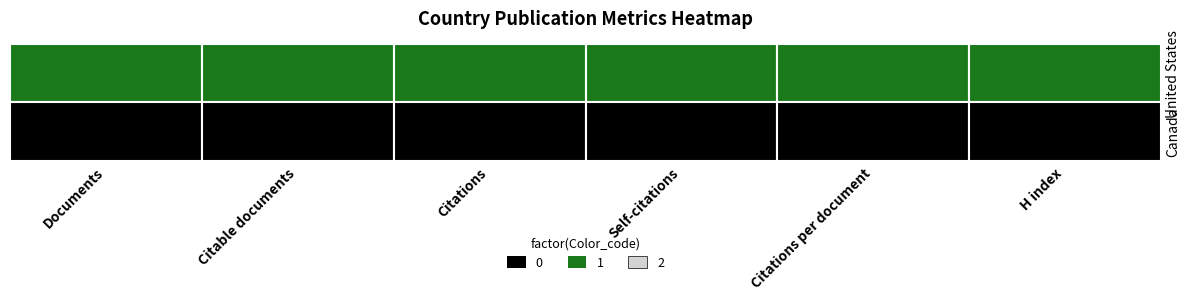

Reading left to right, what are all the values shown in this chart?

Documents: 876.0	120.0
Citable documents: 835.0	117.0
Citations: 36668.0	4850.0
Self-citations: 17052.0	788.0
Citations per document: 41.9	40.4
H index: 291.0	148.0